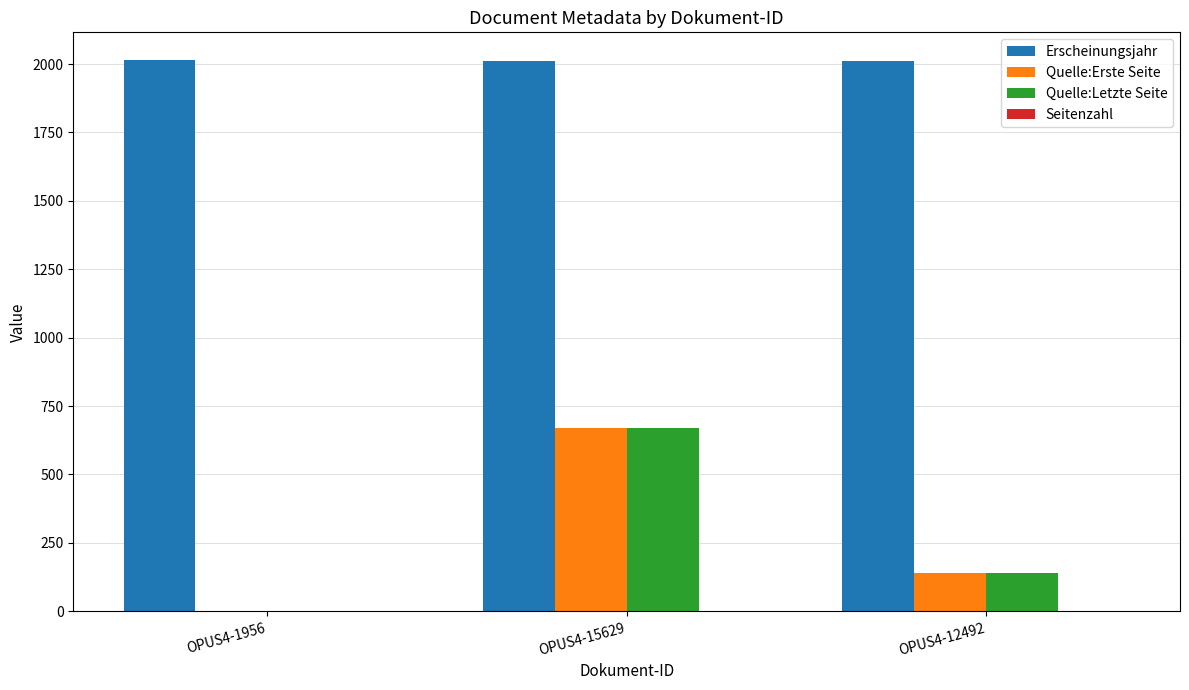

At which category is the sum across all series the highest?

OPUS4-15629